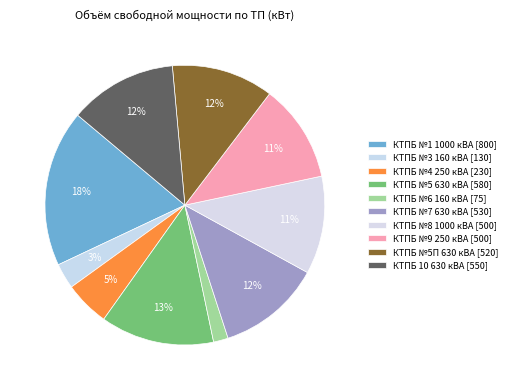

To the nearest percent, what percentage of the pie is КТПБ №7 630 кВА?

12%